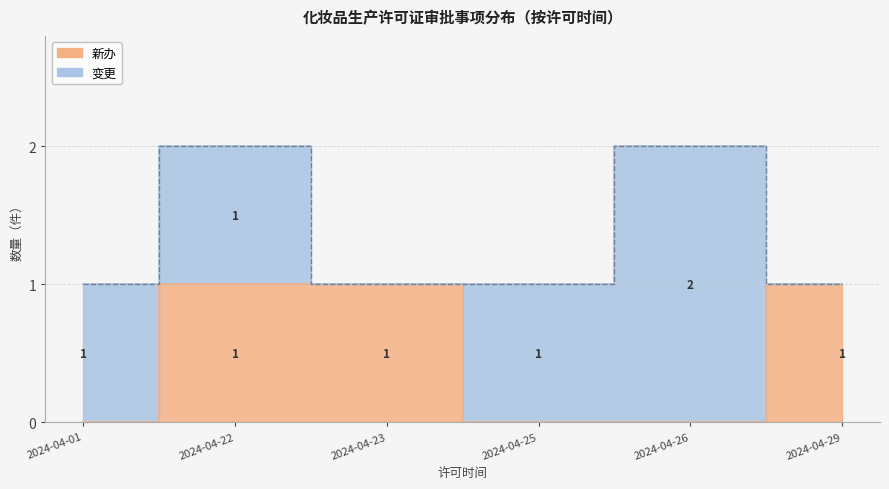

Rank the series by their maximum value, from lowest to highest.

新办, 变更